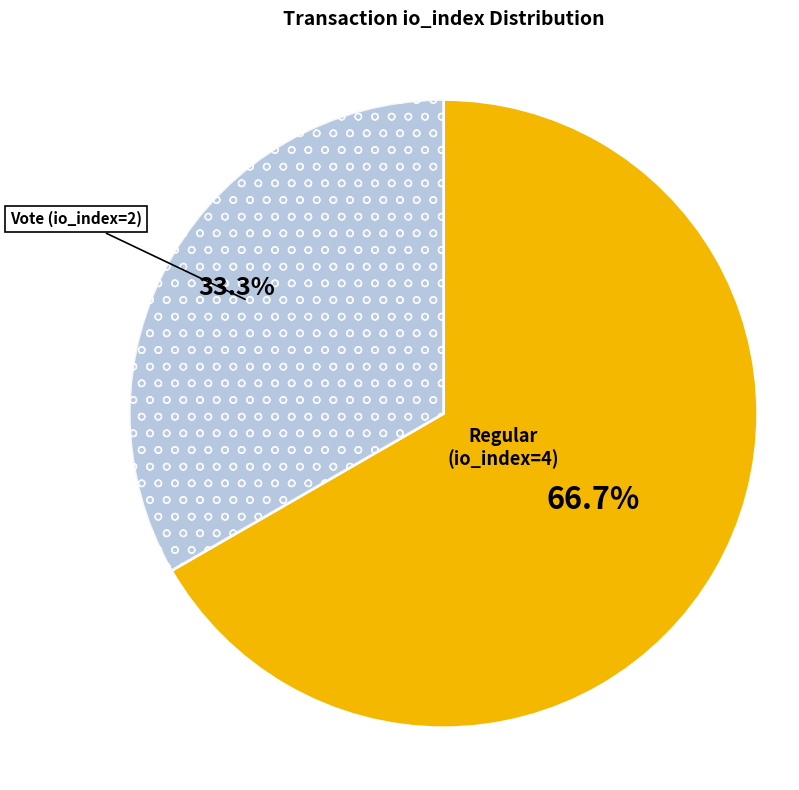

Is there a majority slice in this chart?

Yes